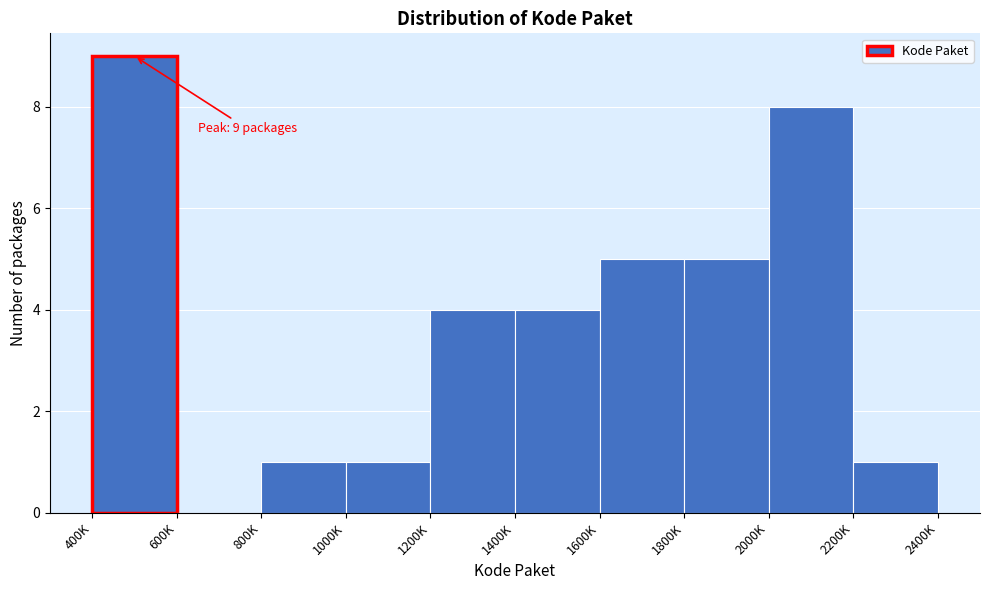

Reading left to right, list all the values displayed in this chart.

400K=9	600K=0	800K=1	1000K=1	1200K=4	1400K=4	1600K=5	1800K=5	2000K=8	2200K=1